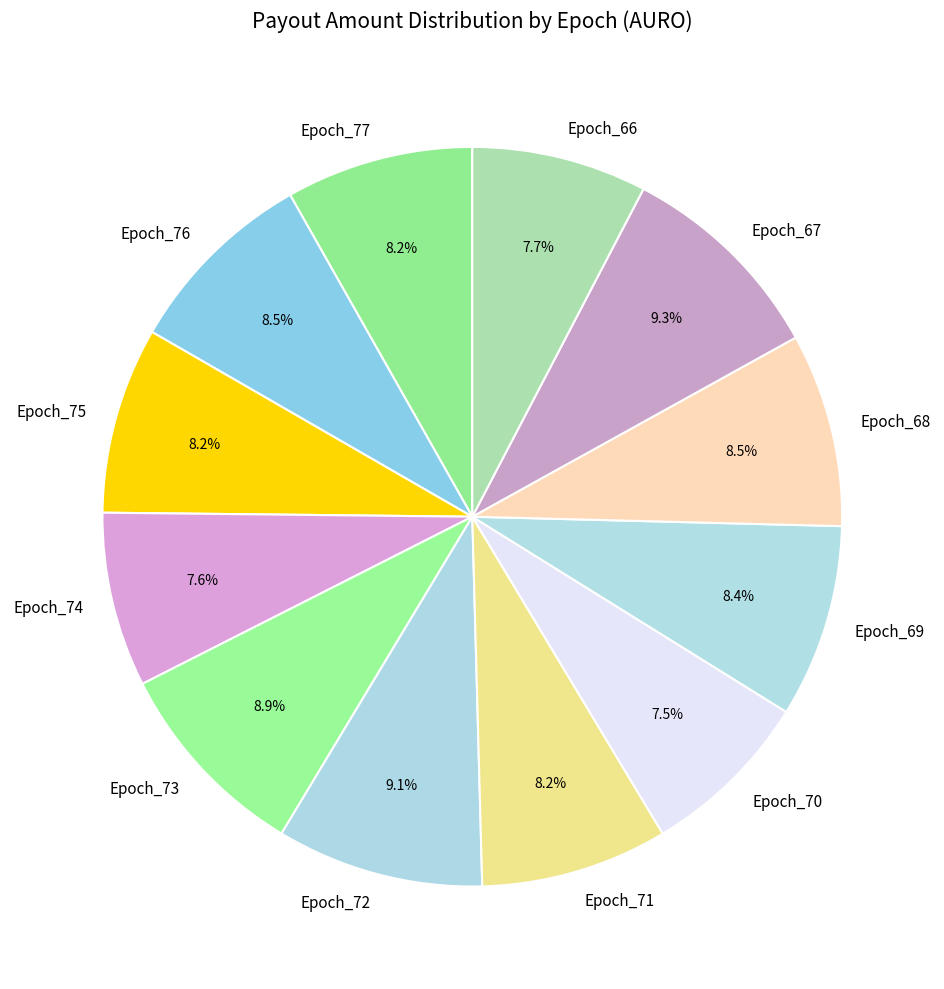

How much of the chart is everything except Epoch_73?

91.1%